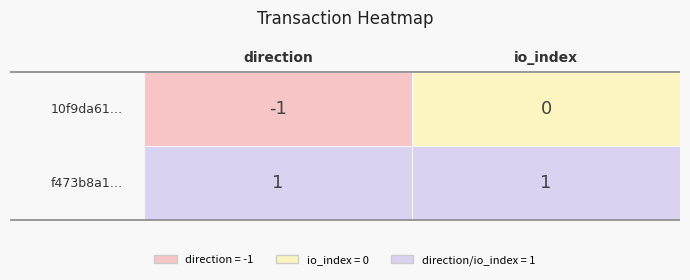

Rank the series by their average value, from lowest to highest.

10f9da613e9e55bb3751ff5be311a02beb5b181, f473b8a11063324dc852794001f436d3b6c9384